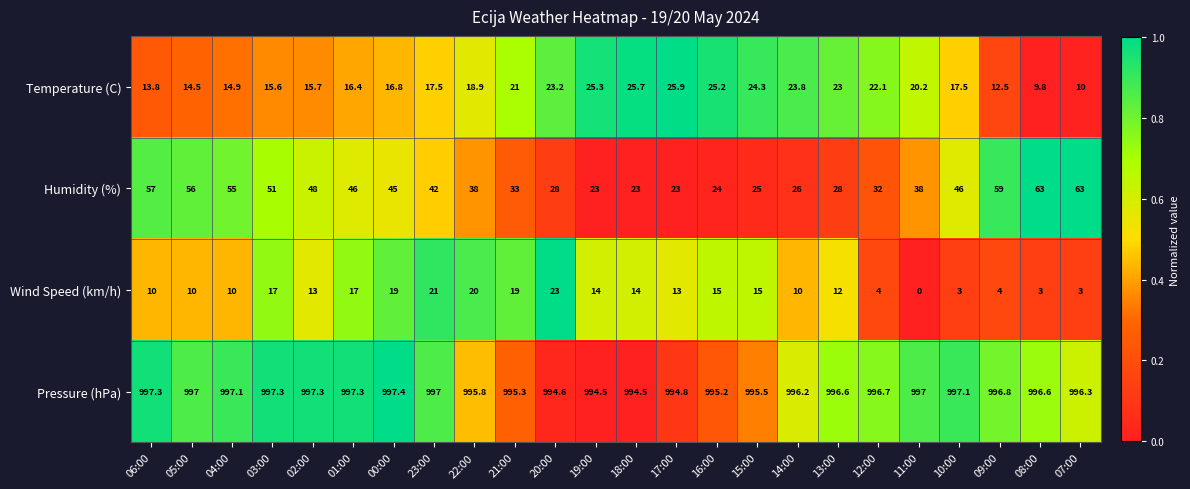

Which label corresponds to the largest value in the chart?

00:00